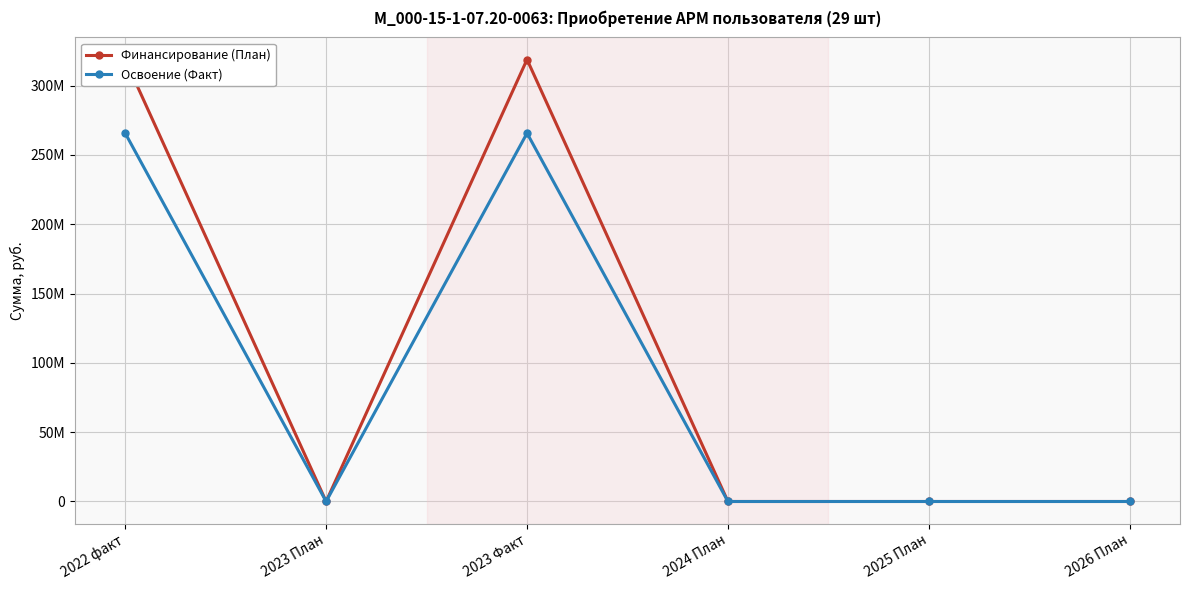

How many interior local valleys does the Освоение (Факт) series have?

1